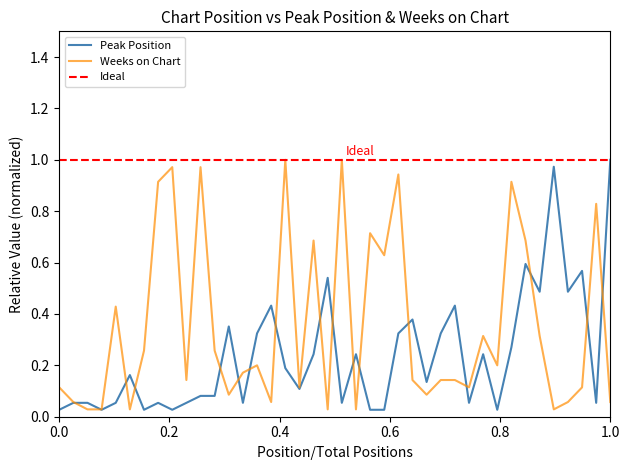

True or false: Peak Position and Weeks on Chart cross at least once.

True